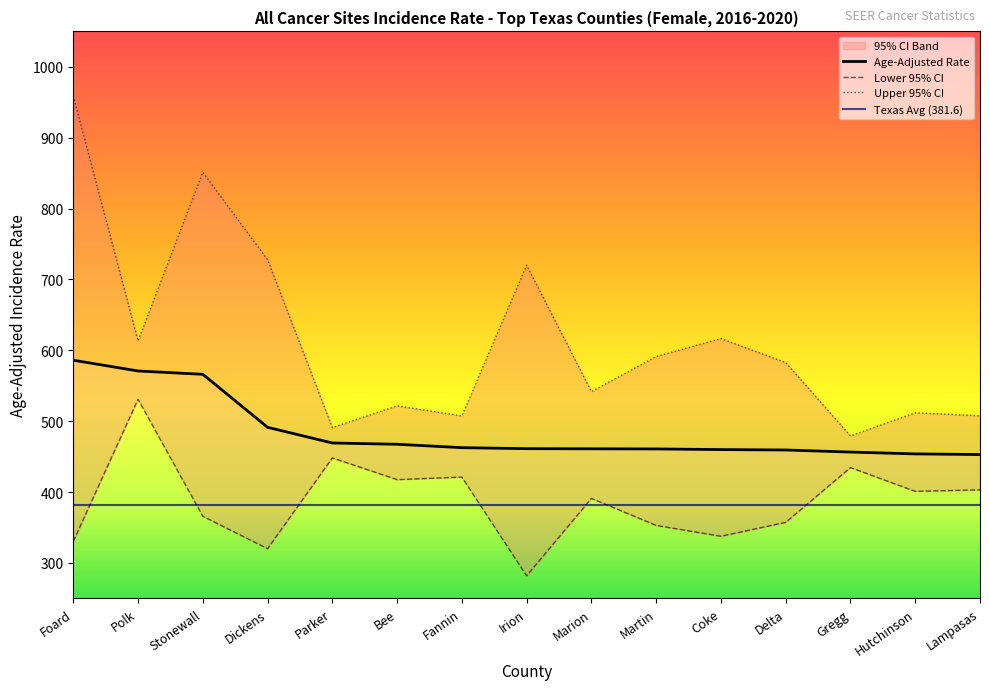

What value does the Upper 95% CI series have at Marion?

541.8